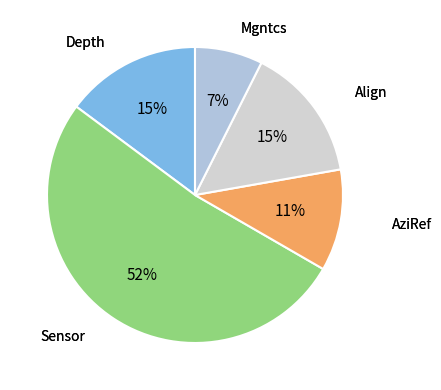

To the nearest percent, what is the average slice percentage?

20%